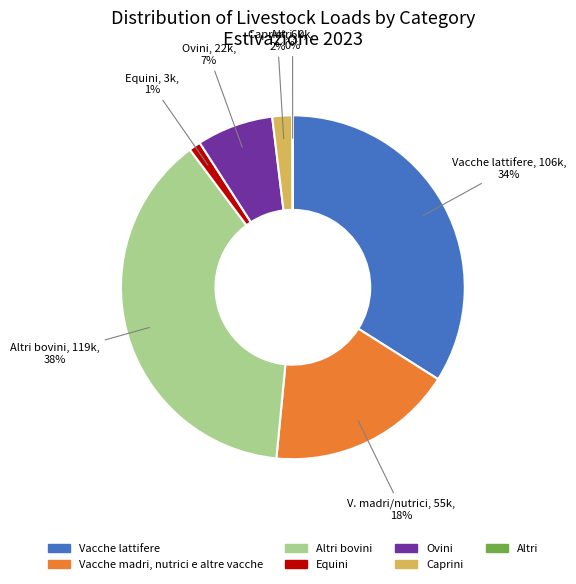

The Ovini slice represents 1% of the pie. True or false?

False